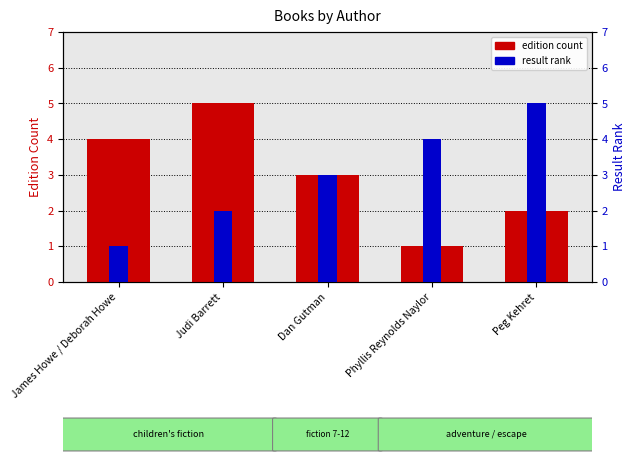

Reading left to right, what are all the values shown in this chart?

edition count: 4	5	3	1	2
result rank: 1	2	3	4	5